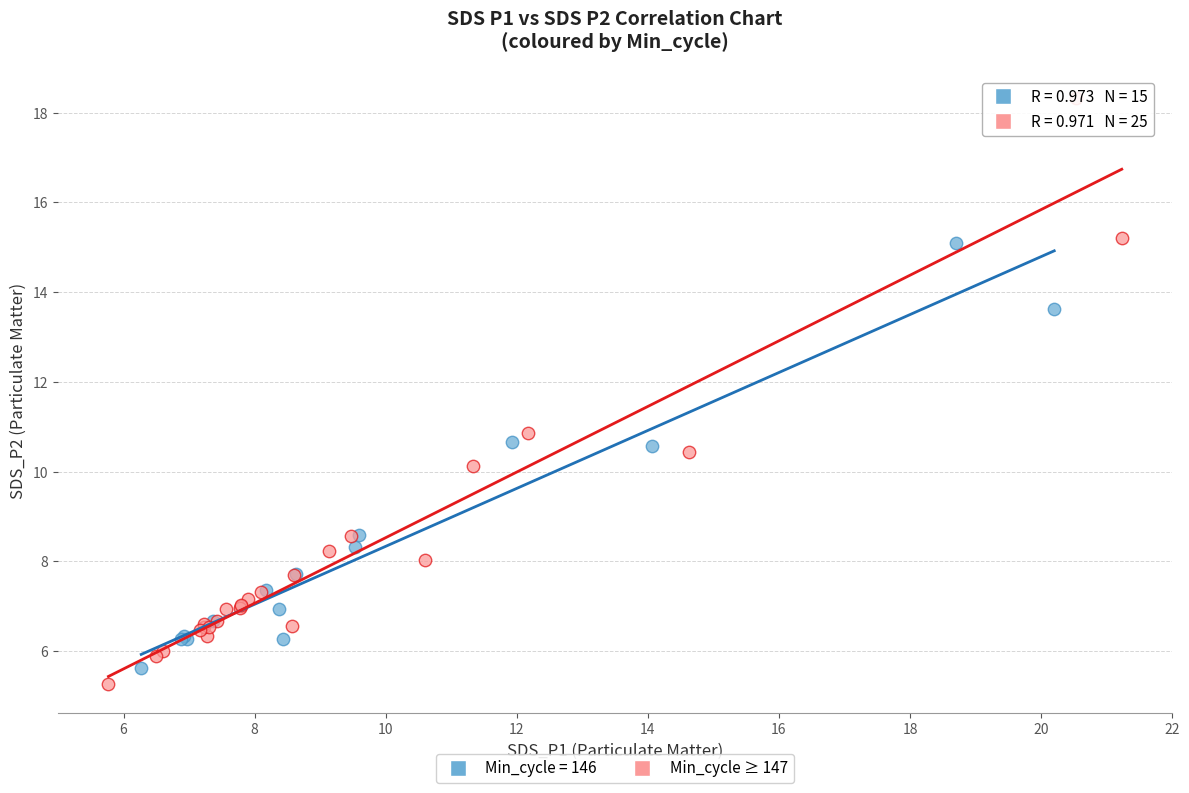

Which series has the widest spread of Y values?

Min_cycle ≥ 147